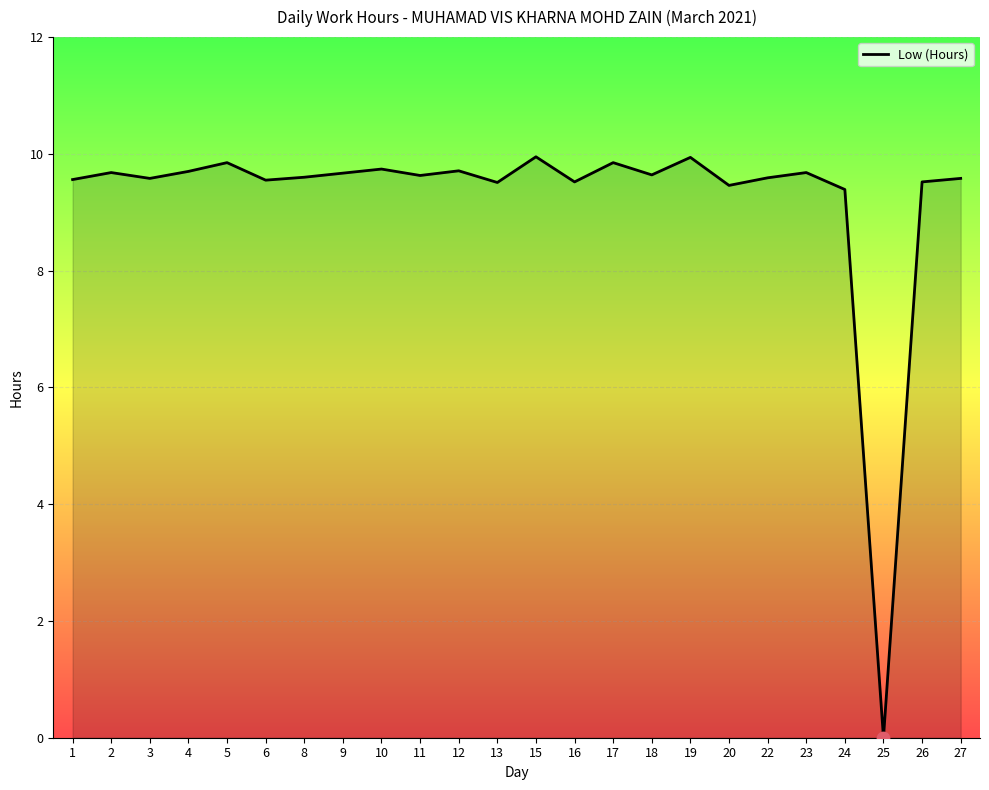

Approximately how many times larger is the value at 19 compared to 18?

1.0